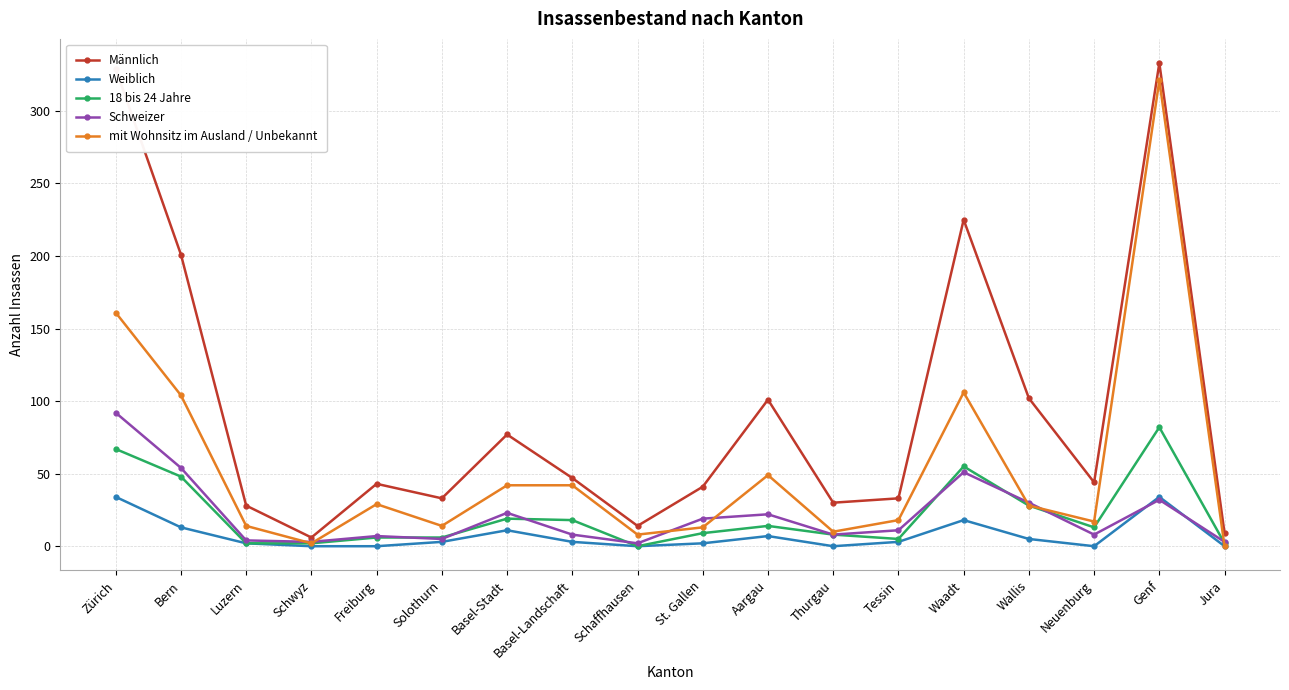

The Männlich series shows 48 at Bern. True or false?

False